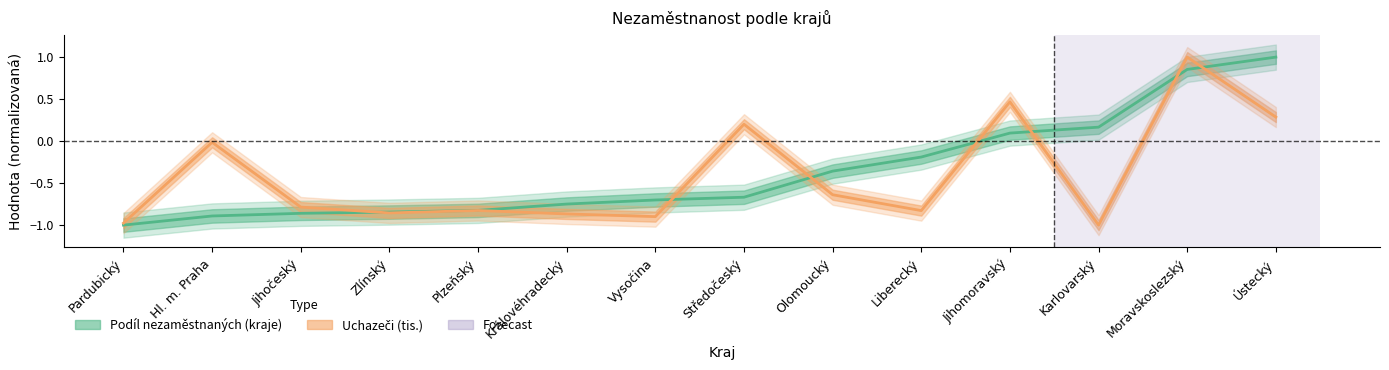

The Uchazeči (tis.) series shows 0.1 at Středočeský. True or false?

False